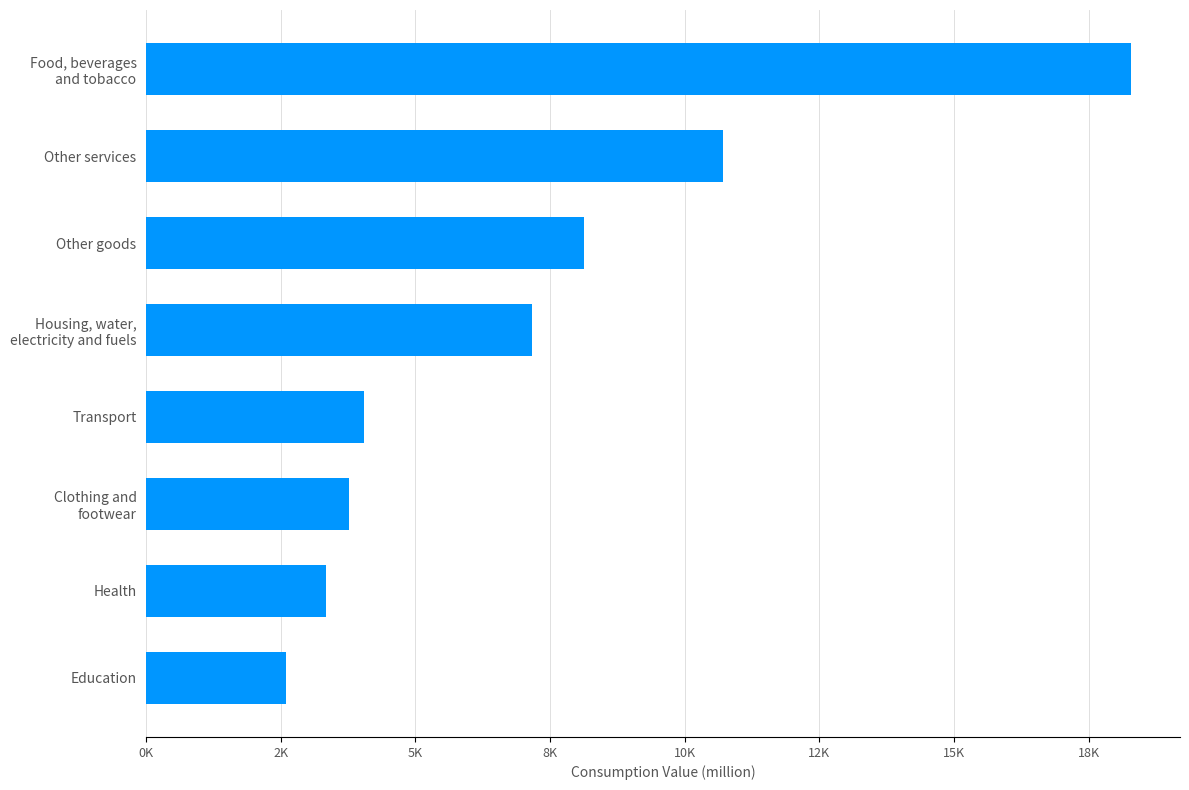

What is the smallest value displayed?

2598.6